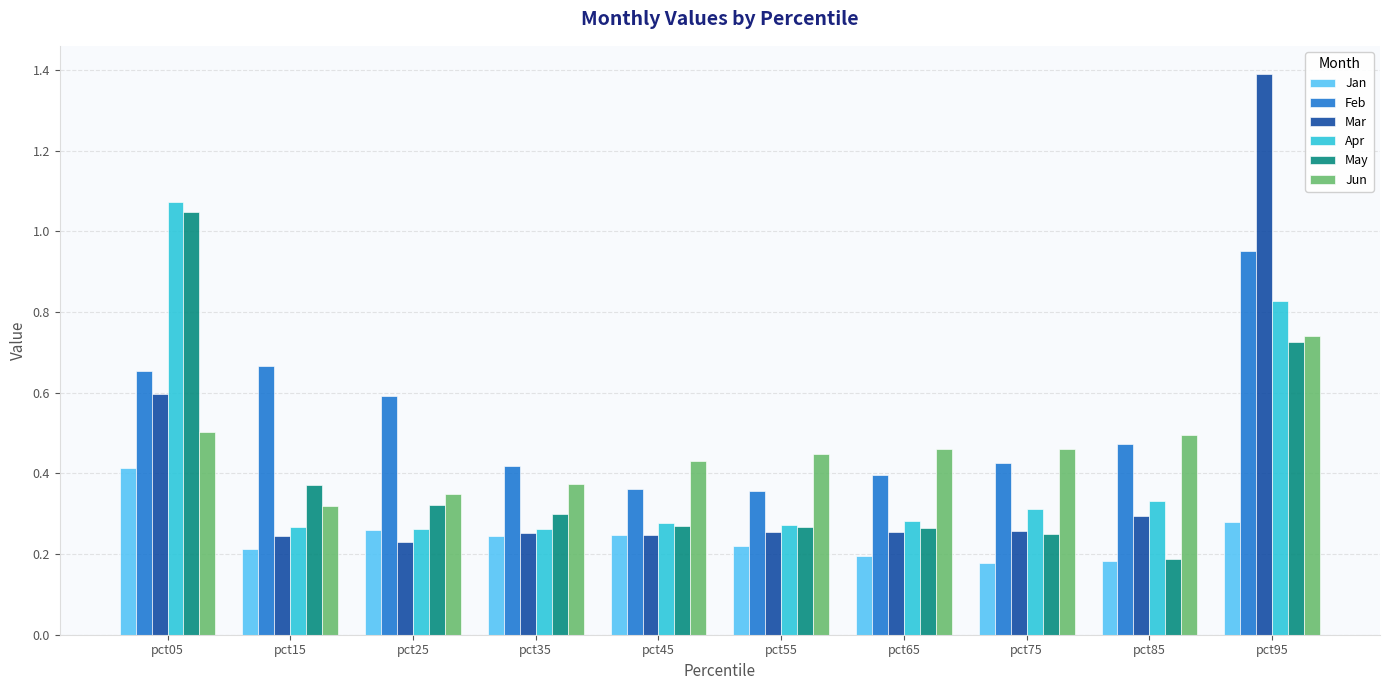

Between pct05 and pct45, which series saw the biggest shift?

Apr